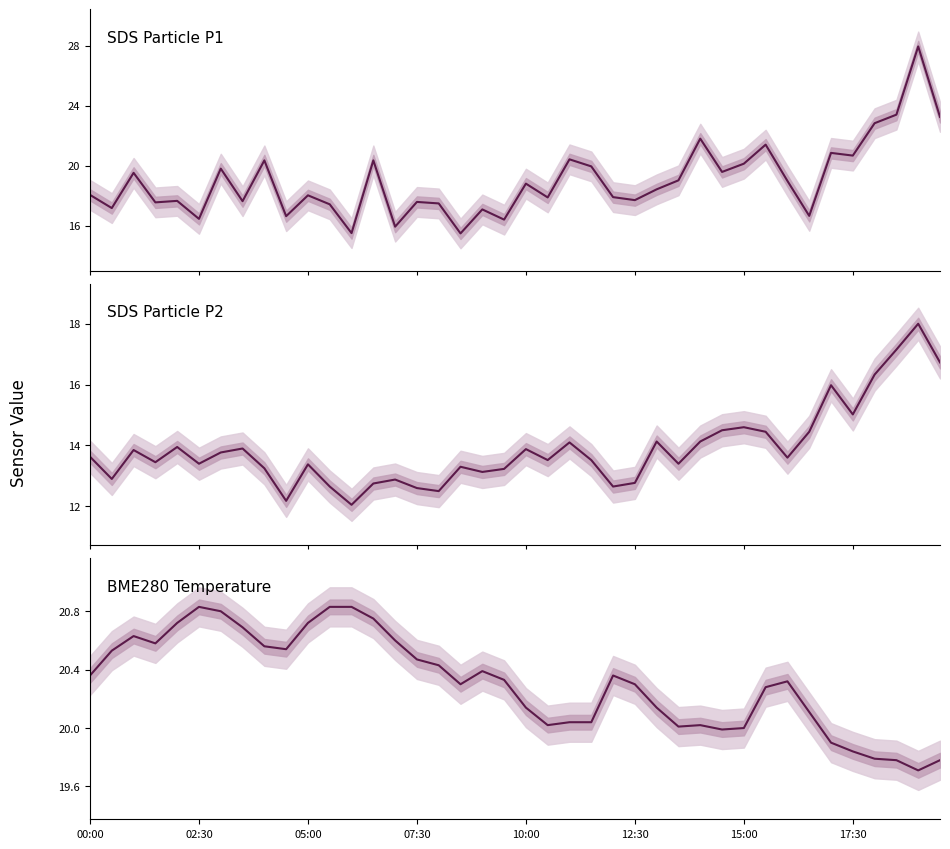

Does the chart have visible grid lines?

No